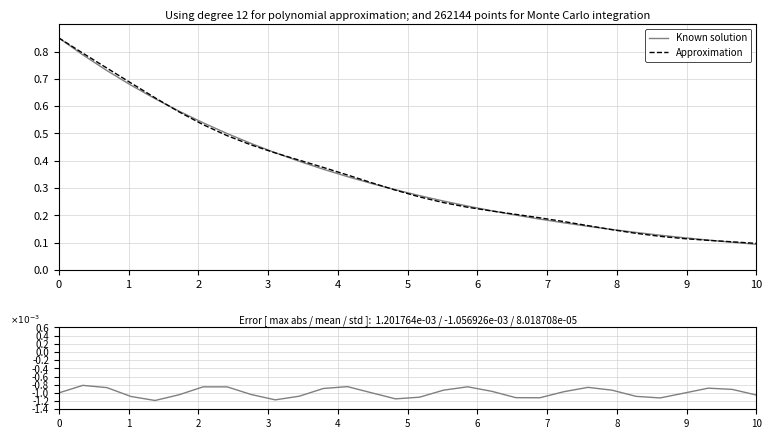

What is the average value of the Known solution series?

0.3